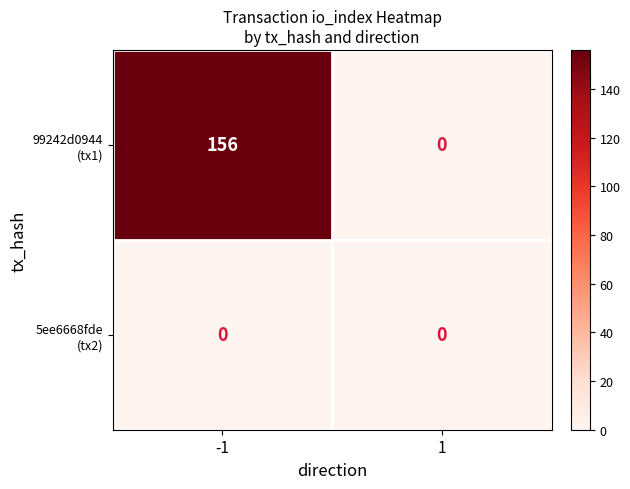

What is the greatest value displayed?

156